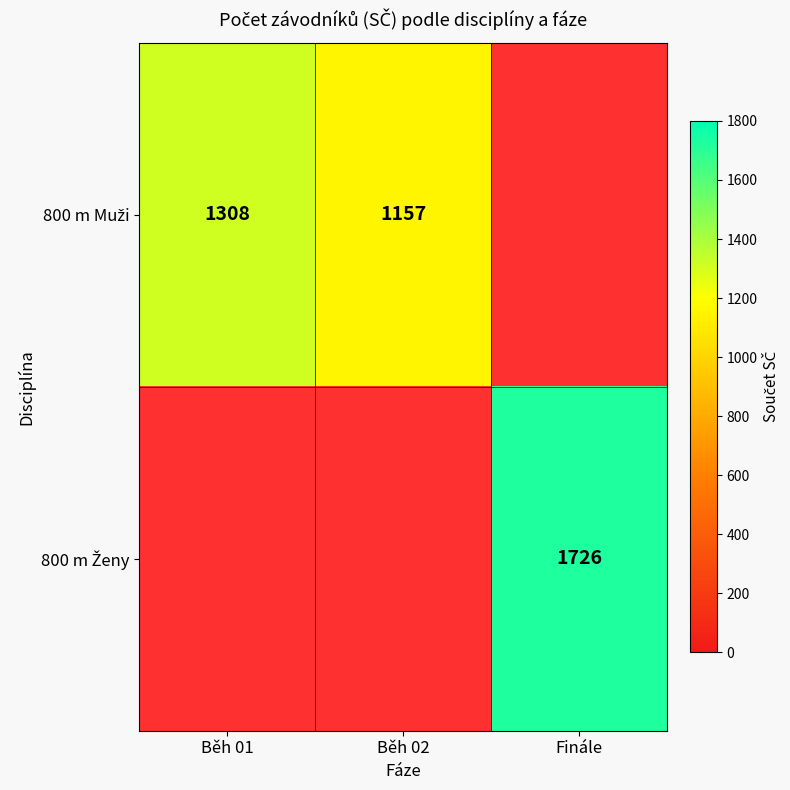

Rank the series at Běh 01 from highest to lowest value.

800 m Muži, 800 m Ženy